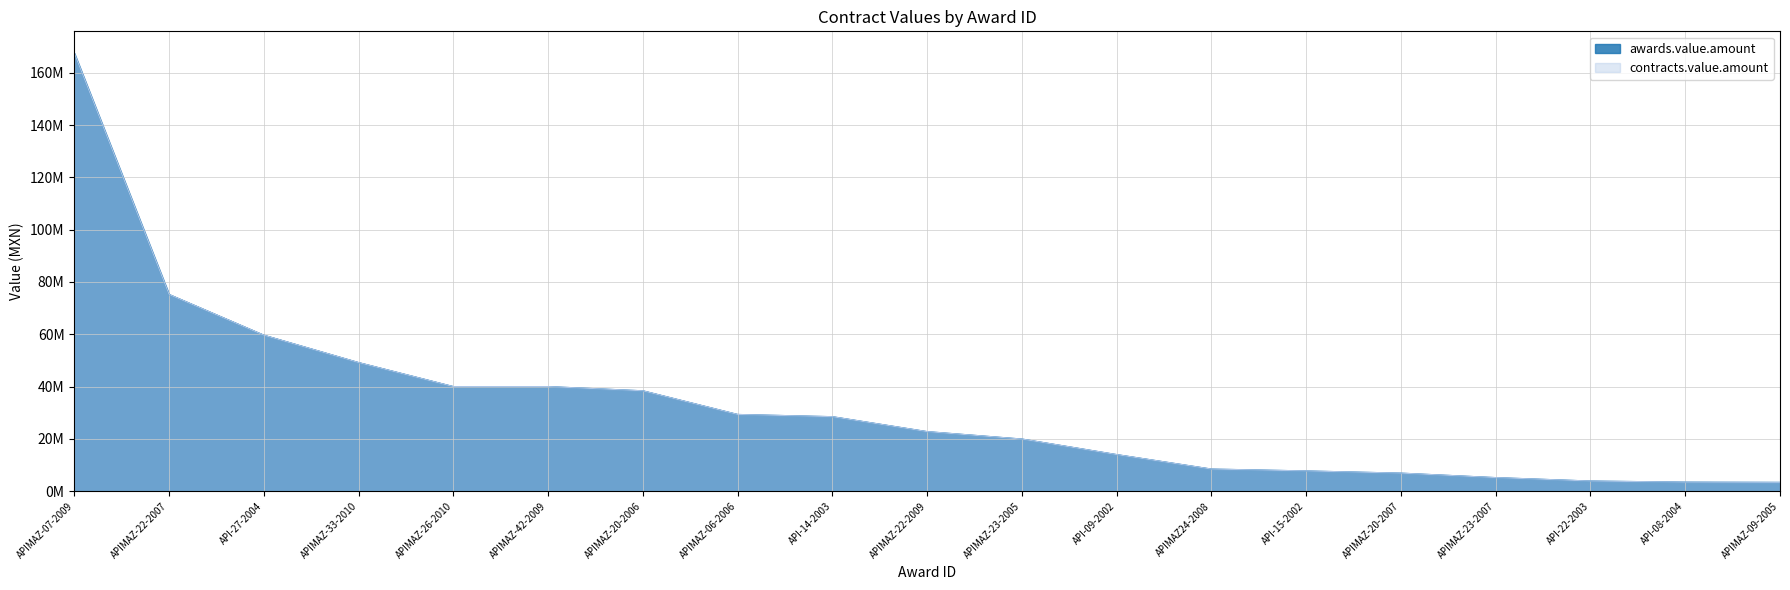

True or false: contracts.value.amount and awards.value.amount cross at least once.

False